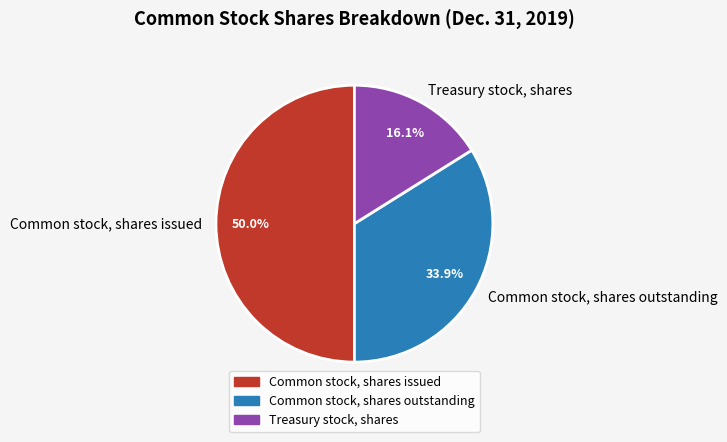

To the nearest percent, what is the average slice percentage?

33%